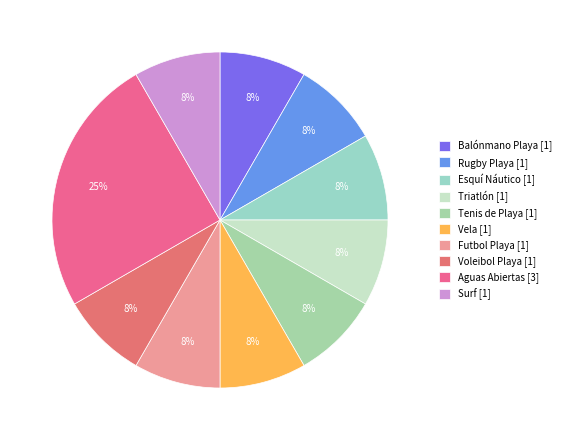

To the nearest percent, what is the combined percentage of Voleibol Playa and Esquí Náutico?

17%